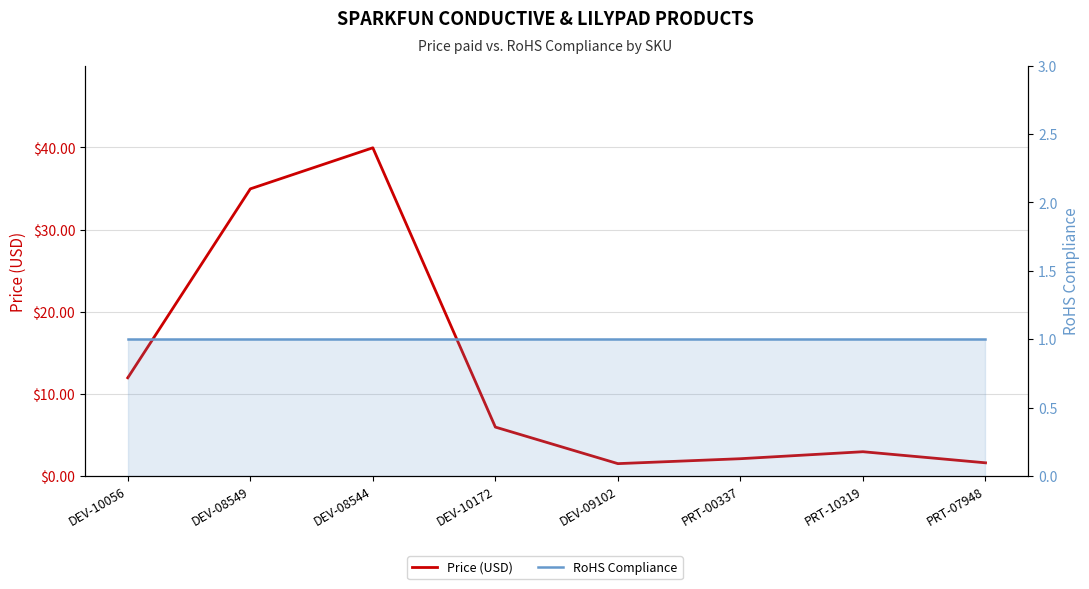

Which label corresponds to the largest value in the chart?

DEV-08544